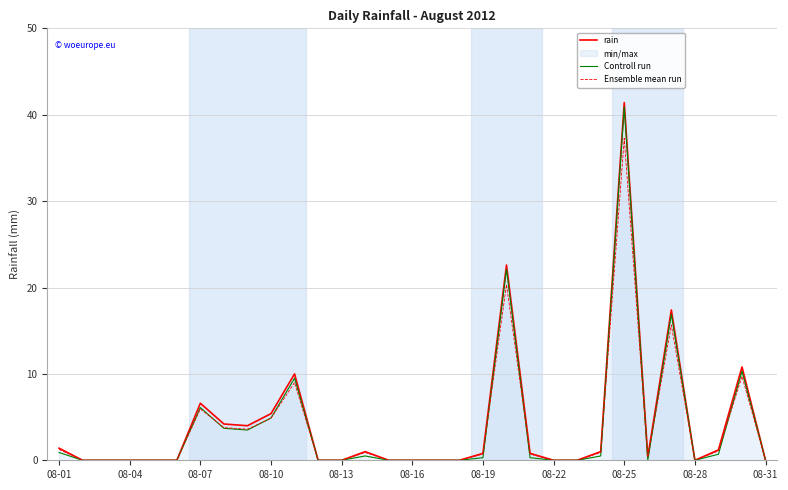

Which series has the widest spread of values?

rain